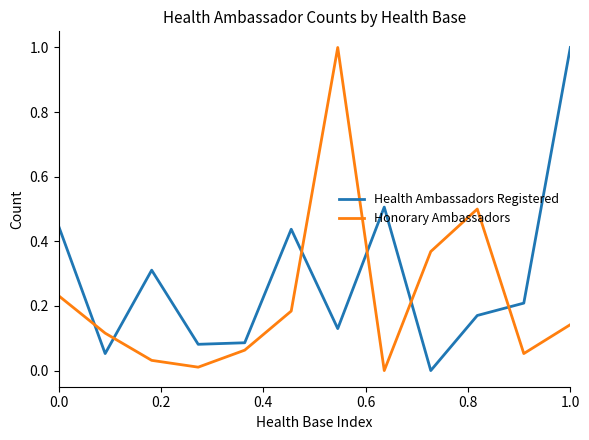

How many times do Honorary Ambassadors and Health Ambassadors Registered cross each other?

6